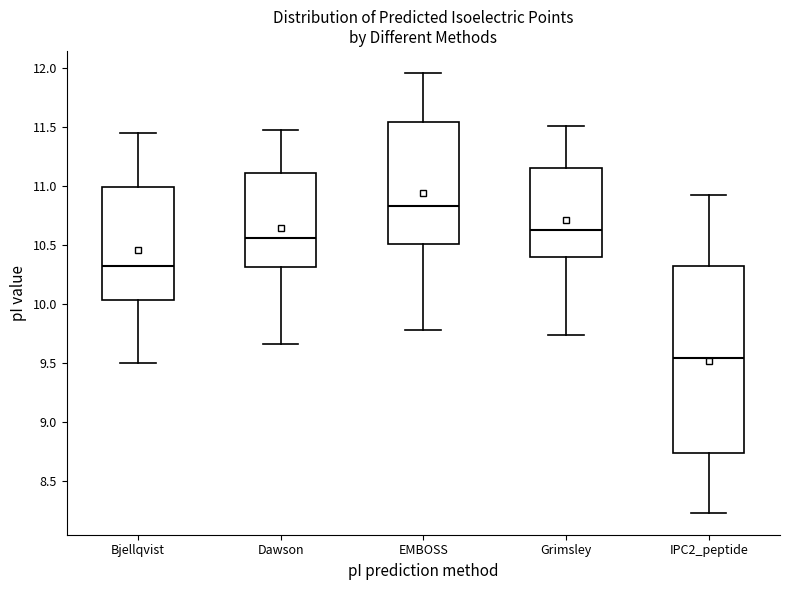

Where does the median line of the box for Bjellqvist sit on the y-axis? The values are not printed on the chart, so give them approximately, as read against the axis.

10.30